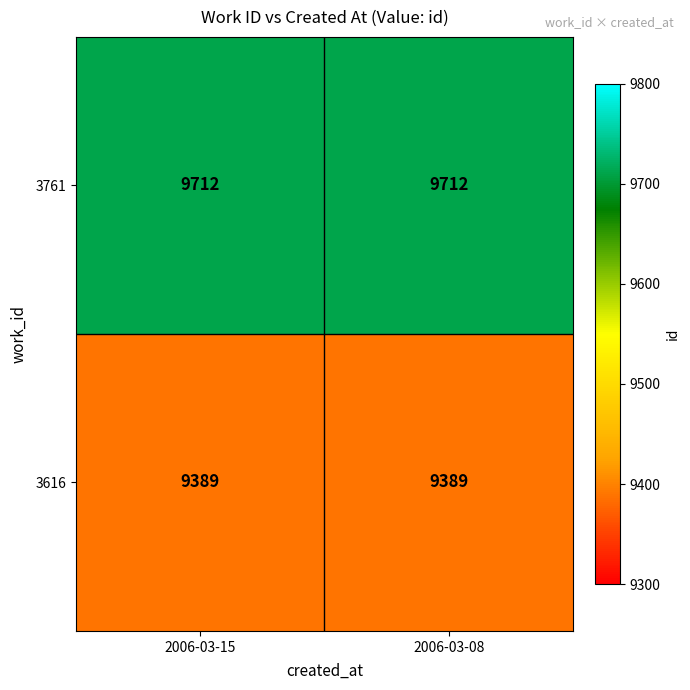

What is the greatest value displayed?

9712